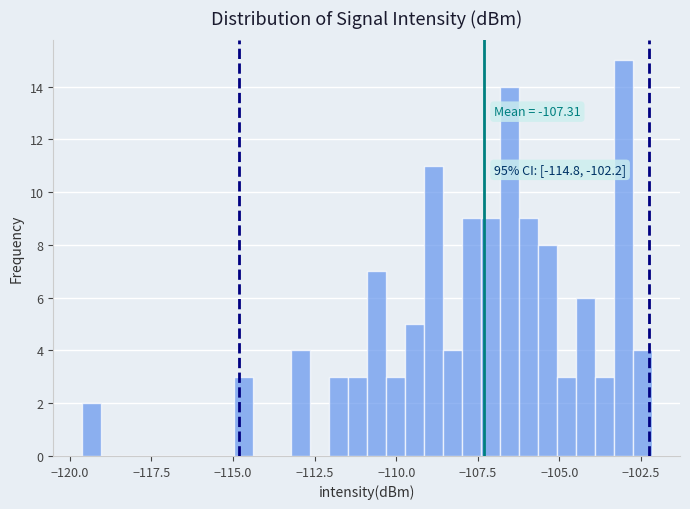

Read against the x-axis, roughly where is the centre of the tallest bar?

-103.0